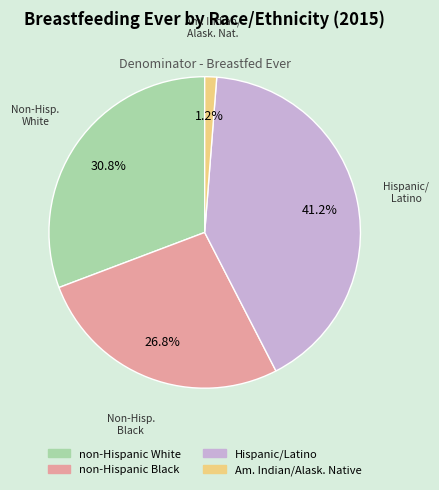

Is there any slice that represents more than half of the pie?

No